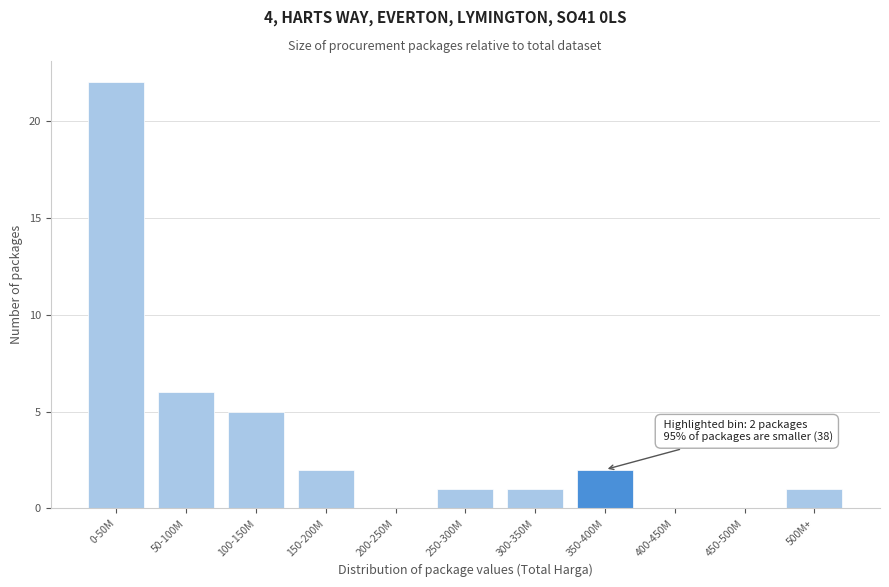

Reading left to right, transcribe all the data shown in this chart.

0-50M=22	50-100M=6	100-150M=5	150-200M=2	200-250M=0	250-300M=1	300-350M=1	350-400M=2	400-450M=0	450-500M=0	500M+=1